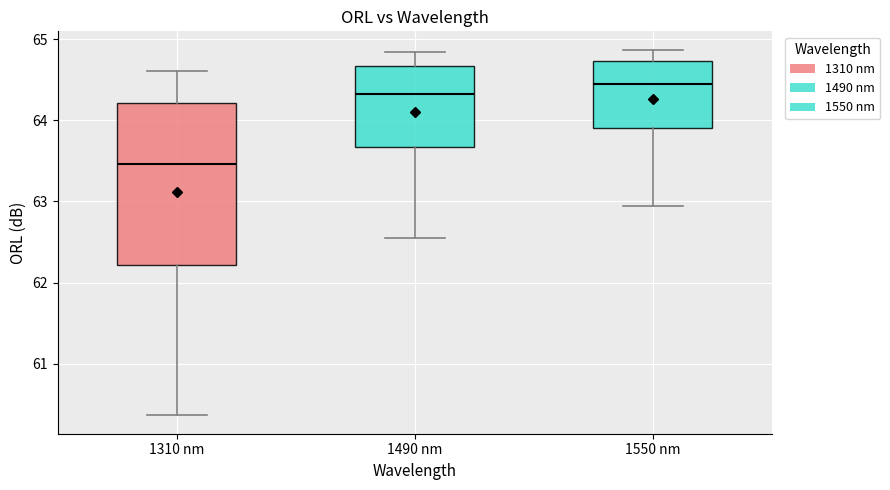

Where is the upper edge of the box for 1490 nm on the y-axis? The values are not printed on the chart, so give them approximately, as read against the axis.

64.7